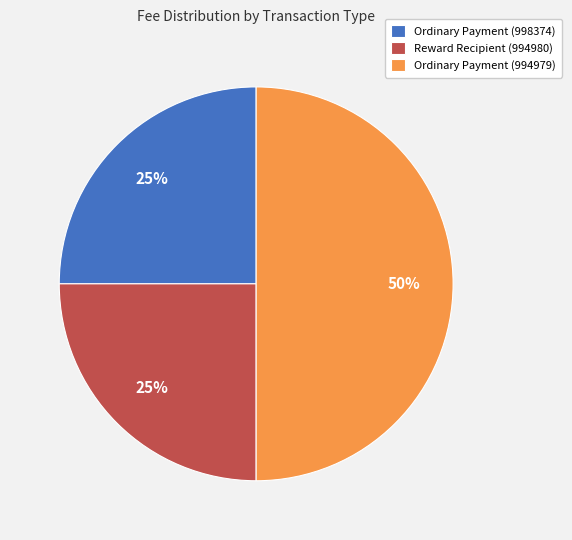

Is Reward Recipient (994980) the majority of the pie?

No